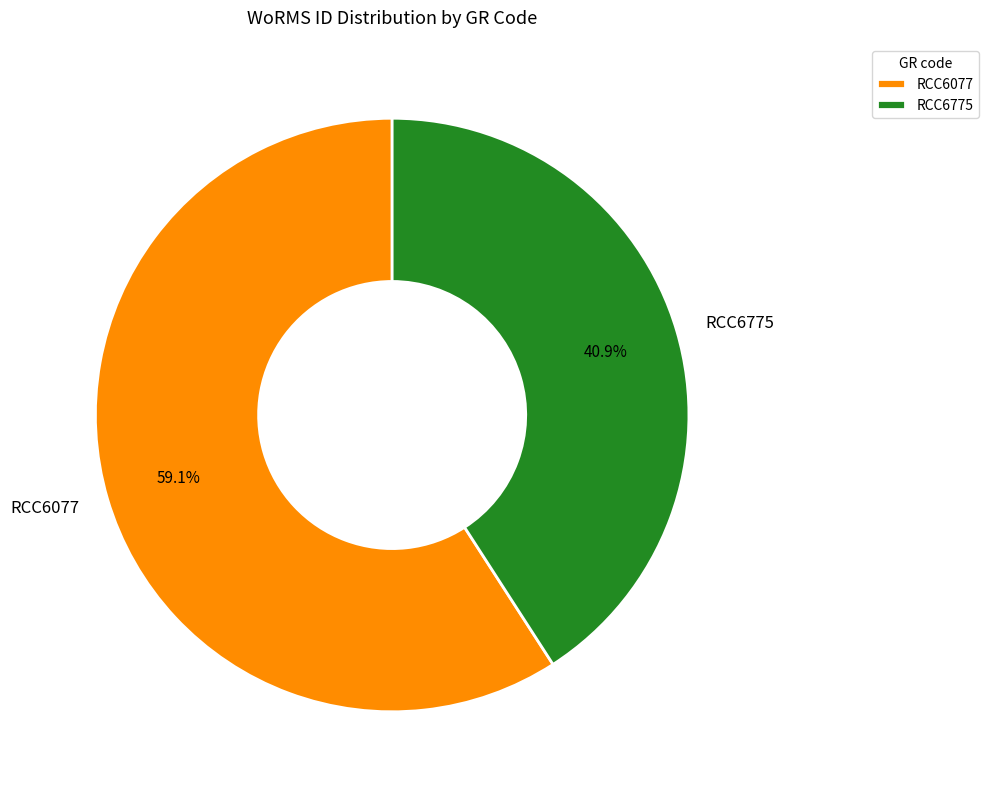

What is the majority slice?

RCC6077